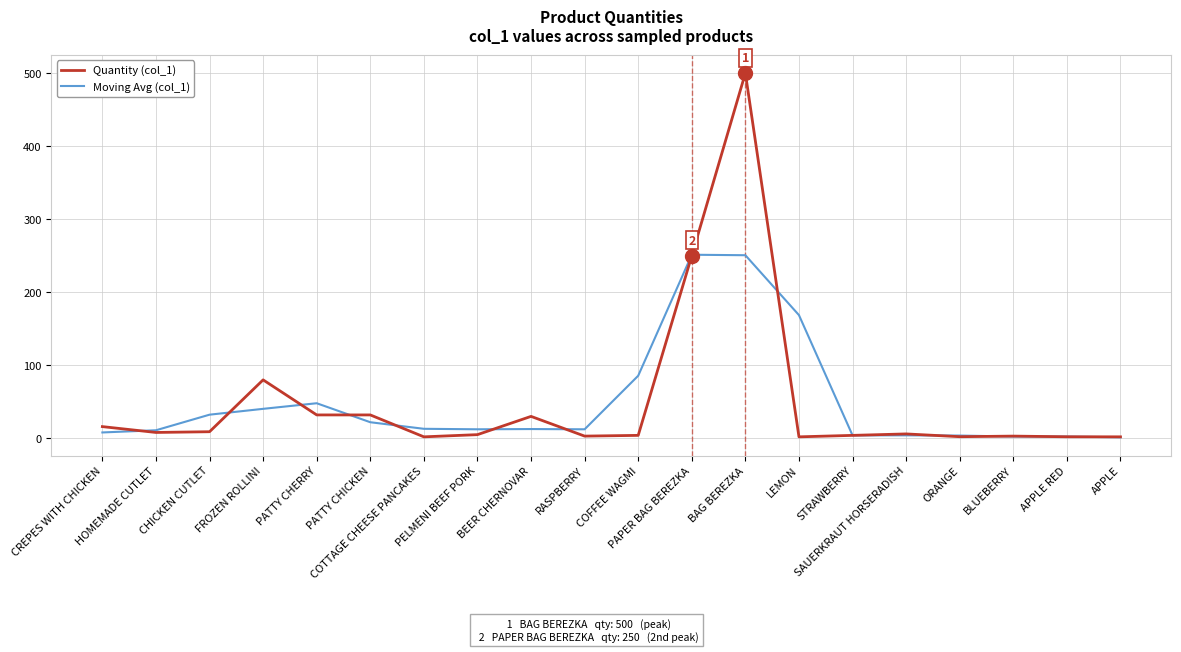

Between PATTY CHICKEN and COTTAGE CHEESE PANCAKES, which series saw the biggest shift?

Quantity (col_1)